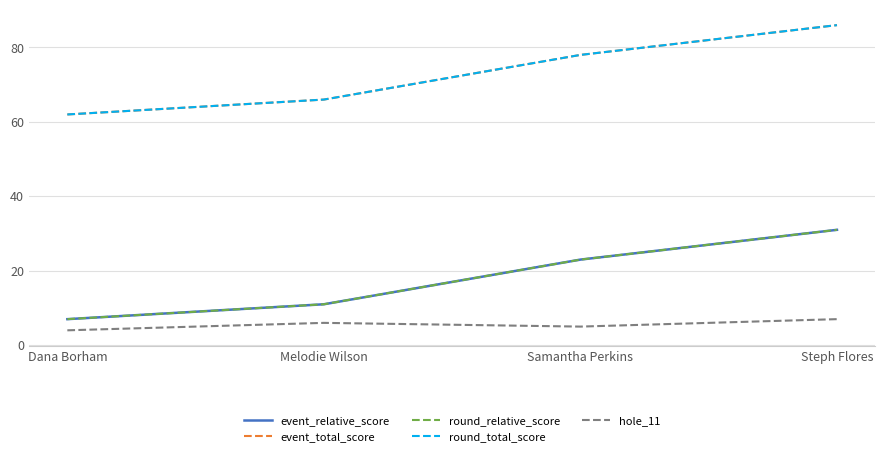

Does the chart have visible grid lines?

Yes